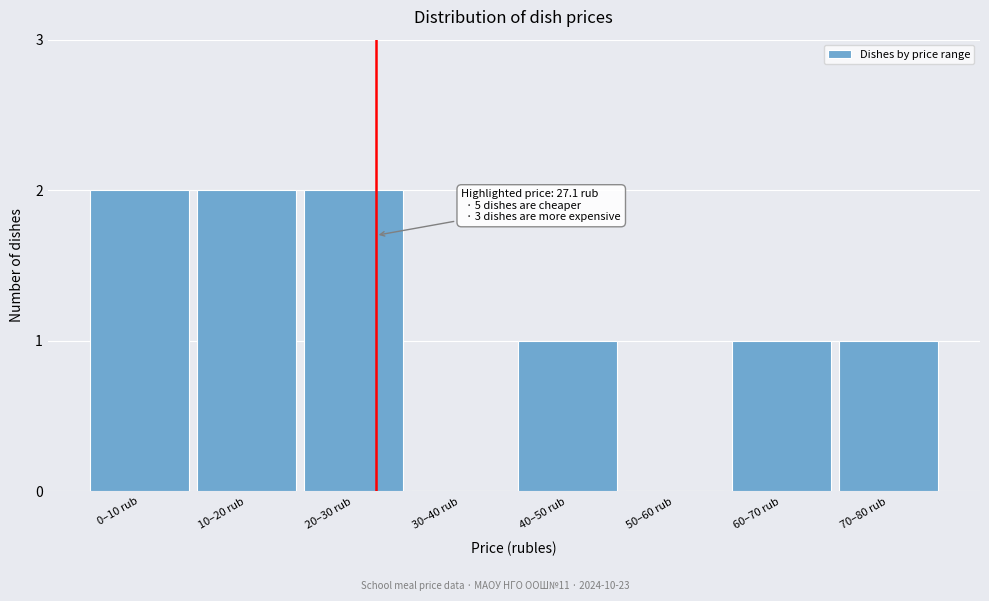

Reading right to left, transcribe all the data shown in this chart.

70–80 rub=1	60–70 rub=1	50–60 rub=0	40–50 rub=1	30–40 rub=0	20–30 rub=2	10–20 rub=2	0–10 rub=2